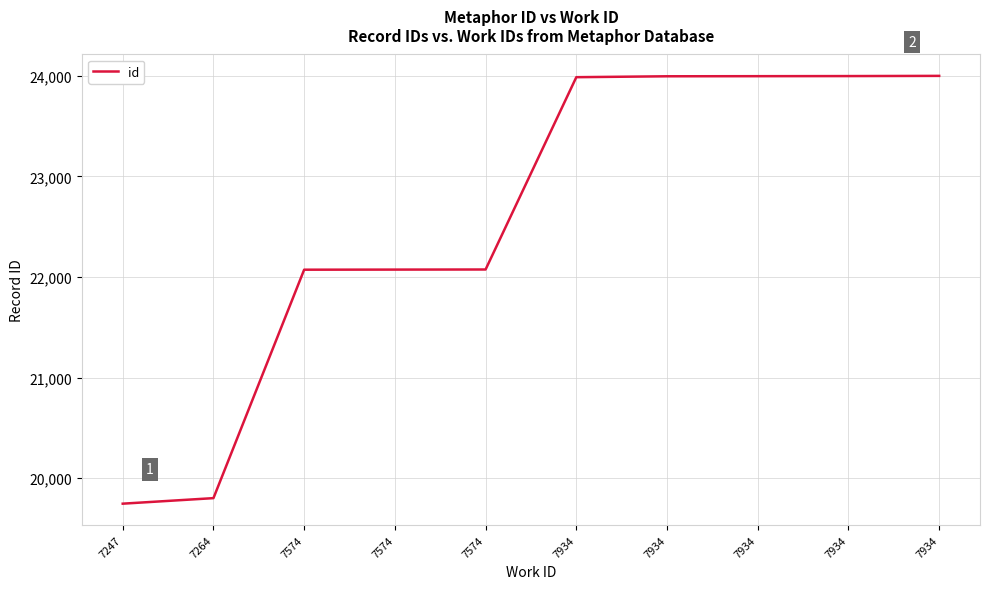

How many lines are shown in the chart?

1